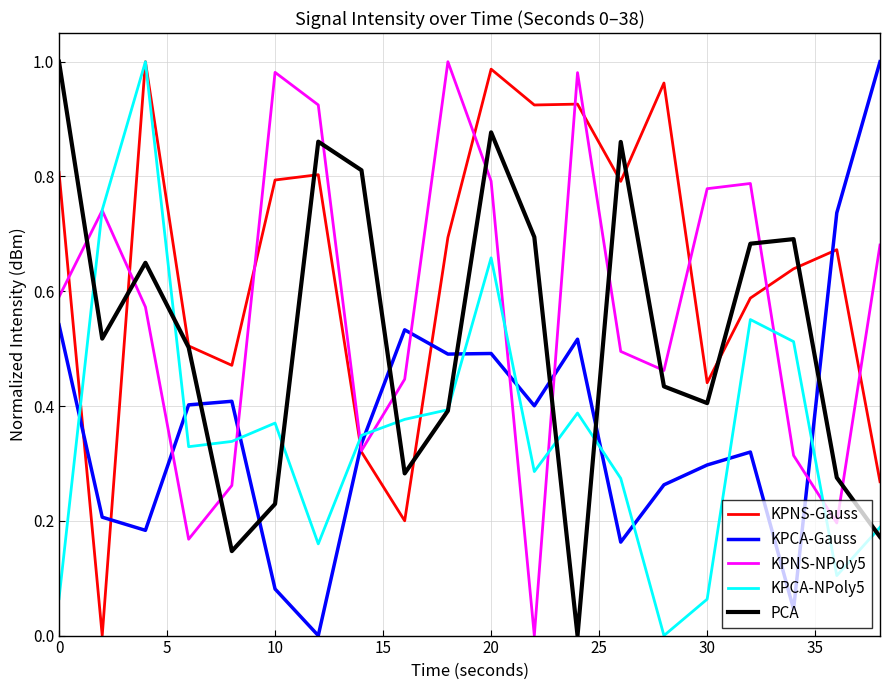

How many times do KPCA-Gauss and KPNS-NPoly5 cross each other?

7